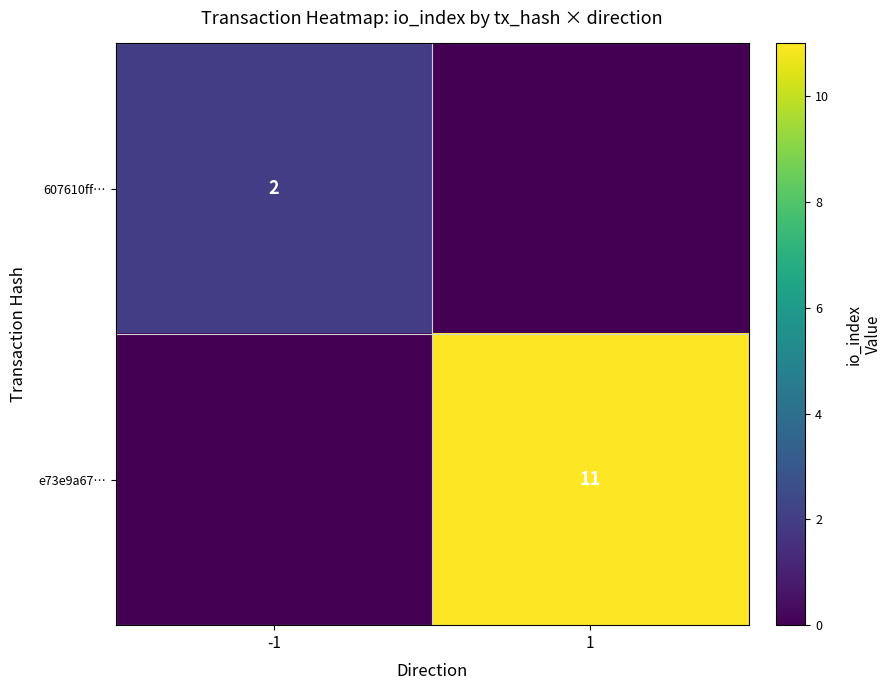

Is it true that 607610ff… equals 2 at -1?

True